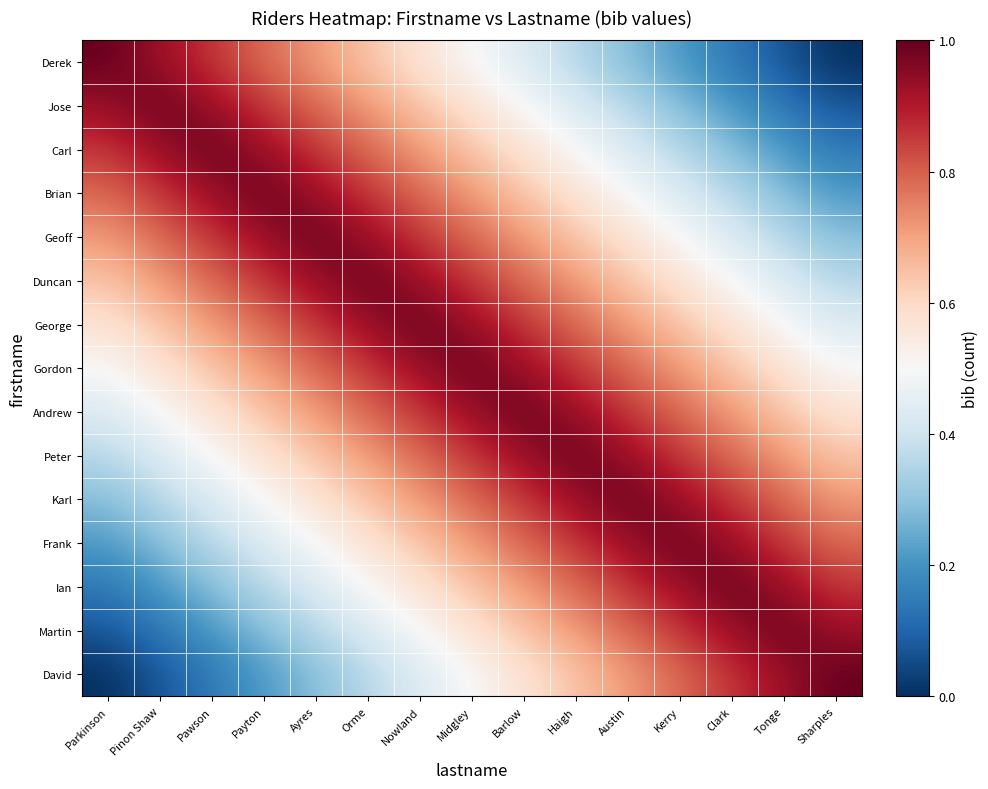

Reading left to right, transcribe all the data shown in this chart.

Derek: Parkinson=1.0	Pinon Shaw=0.9	Pawson=0.9	Payton=0.8	Ayres=0.7	Orme=0.6	Nowland=0.6	Midgley=0.5	Barlow=0.4	Haigh=0.4	Austin=0.3	Kerry=0.2	Clark=0.1	Tonge=0.1	Sharples=0.0
Jose: Parkinson=0.9	Pinon Shaw=1.0	Pawson=0.9	Payton=0.9	Ayres=0.8	Orme=0.7	Nowland=0.6	Midgley=0.6	Barlow=0.5	Haigh=0.4	Austin=0.4	Kerry=0.3	Clark=0.2	Tonge=0.1	Sharples=0.1
Carl: Parkinson=0.9	Pinon Shaw=0.9	Pawson=1.0	Payton=0.9	Ayres=0.9	Orme=0.8	Nowland=0.7	Midgley=0.6	Barlow=0.6	Haigh=0.5	Austin=0.4	Kerry=0.4	Clark=0.3	Tonge=0.2	Sharples=0.1
Brian: Parkinson=0.8	Pinon Shaw=0.9	Pawson=0.9	Payton=1.0	Ayres=0.9	Orme=0.9	Nowland=0.8	Midgley=0.7	Barlow=0.6	Haigh=0.6	Austin=0.5	Kerry=0.4	Clark=0.4	Tonge=0.3	Sharples=0.2
Geoff: Parkinson=0.7	Pinon Shaw=0.8	Pawson=0.9	Payton=0.9	Ayres=1.0	Orme=0.9	Nowland=0.9	Midgley=0.8	Barlow=0.7	Haigh=0.6	Austin=0.6	Kerry=0.5	Clark=0.4	Tonge=0.4	Sharples=0.3
Duncan: Parkinson=0.6	Pinon Shaw=0.7	Pawson=0.8	Payton=0.9	Ayres=0.9	Orme=1.0	Nowland=0.9	Midgley=0.9	Barlow=0.8	Haigh=0.7	Austin=0.6	Kerry=0.6	Clark=0.5	Tonge=0.4	Sharples=0.4
George: Parkinson=0.6	Pinon Shaw=0.6	Pawson=0.7	Payton=0.8	Ayres=0.9	Orme=0.9	Nowland=1.0	Midgley=0.9	Barlow=0.9	Haigh=0.8	Austin=0.7	Kerry=0.6	Clark=0.6	Tonge=0.5	Sharples=0.4
Gordon: Parkinson=0.5	Pinon Shaw=0.6	Pawson=0.6	Payton=0.7	Ayres=0.8	Orme=0.9	Nowland=0.9	Midgley=1.0	Barlow=0.9	Haigh=0.9	Austin=0.8	Kerry=0.7	Clark=0.6	Tonge=0.6	Sharples=0.5
Andrew: Parkinson=0.4	Pinon Shaw=0.5	Pawson=0.6	Payton=0.6	Ayres=0.7	Orme=0.8	Nowland=0.9	Midgley=0.9	Barlow=1.0	Haigh=0.9	Austin=0.9	Kerry=0.8	Clark=0.7	Tonge=0.6	Sharples=0.6
Peter: Parkinson=0.4	Pinon Shaw=0.4	Pawson=0.5	Payton=0.6	Ayres=0.6	Orme=0.7	Nowland=0.8	Midgley=0.9	Barlow=0.9	Haigh=1.0	Austin=0.9	Kerry=0.9	Clark=0.8	Tonge=0.7	Sharples=0.6
Karl: Parkinson=0.3	Pinon Shaw=0.4	Pawson=0.4	Payton=0.5	Ayres=0.6	Orme=0.6	Nowland=0.7	Midgley=0.8	Barlow=0.9	Haigh=0.9	Austin=1.0	Kerry=0.9	Clark=0.9	Tonge=0.8	Sharples=0.7
Frank: Parkinson=0.2	Pinon Shaw=0.3	Pawson=0.4	Payton=0.4	Ayres=0.5	Orme=0.6	Nowland=0.6	Midgley=0.7	Barlow=0.8	Haigh=0.9	Austin=0.9	Kerry=1.0	Clark=0.9	Tonge=0.9	Sharples=0.8
Ian: Parkinson=0.1	Pinon Shaw=0.2	Pawson=0.3	Payton=0.4	Ayres=0.4	Orme=0.5	Nowland=0.6	Midgley=0.6	Barlow=0.7	Haigh=0.8	Austin=0.9	Kerry=0.9	Clark=1.0	Tonge=0.9	Sharples=0.9
Martin: Parkinson=0.1	Pinon Shaw=0.1	Pawson=0.2	Payton=0.3	Ayres=0.4	Orme=0.4	Nowland=0.5	Midgley=0.6	Barlow=0.6	Haigh=0.7	Austin=0.8	Kerry=0.9	Clark=0.9	Tonge=1.0	Sharples=0.9
David: Parkinson=0.0	Pinon Shaw=0.1	Pawson=0.1	Payton=0.2	Ayres=0.3	Orme=0.4	Nowland=0.4	Midgley=0.5	Barlow=0.6	Haigh=0.6	Austin=0.7	Kerry=0.8	Clark=0.9	Tonge=0.9	Sharples=1.0